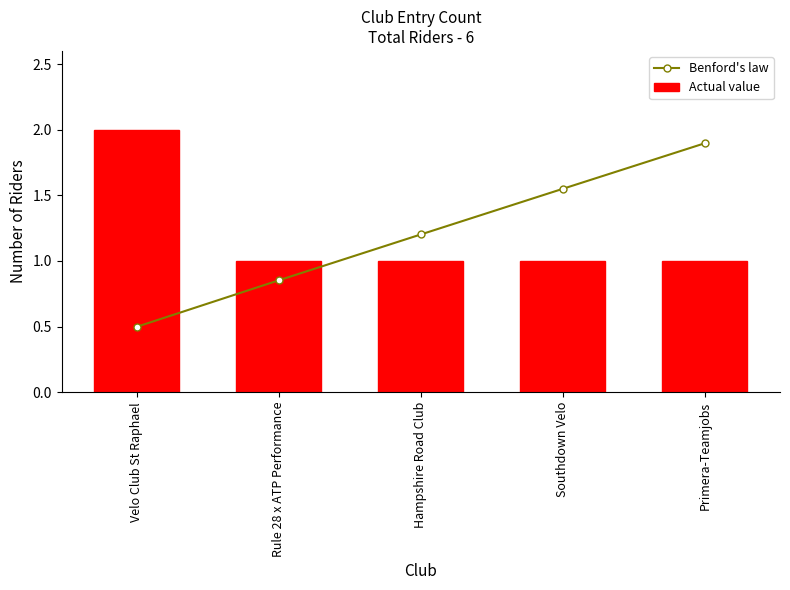

Which series has the largest range (max minus min)?

Benford's law